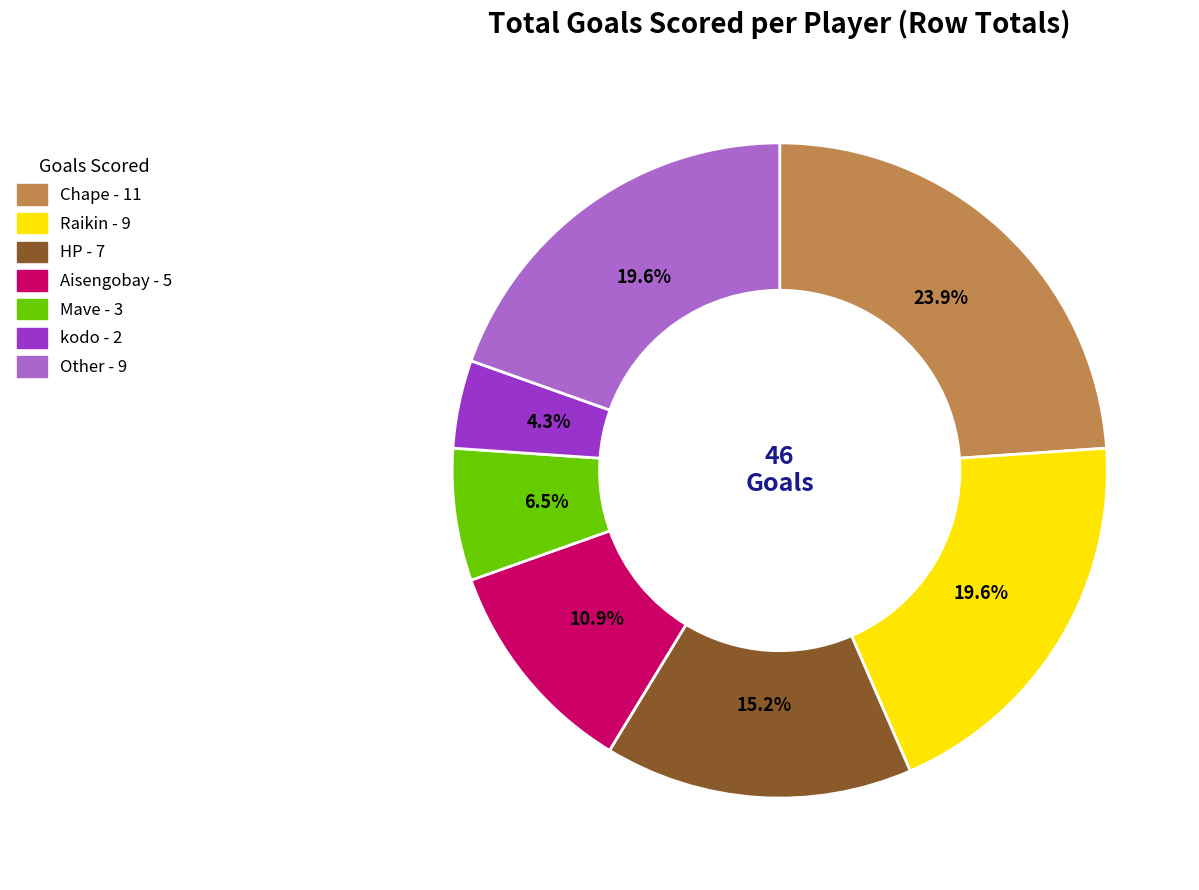

Is there any slice that represents more than half of the pie?

No